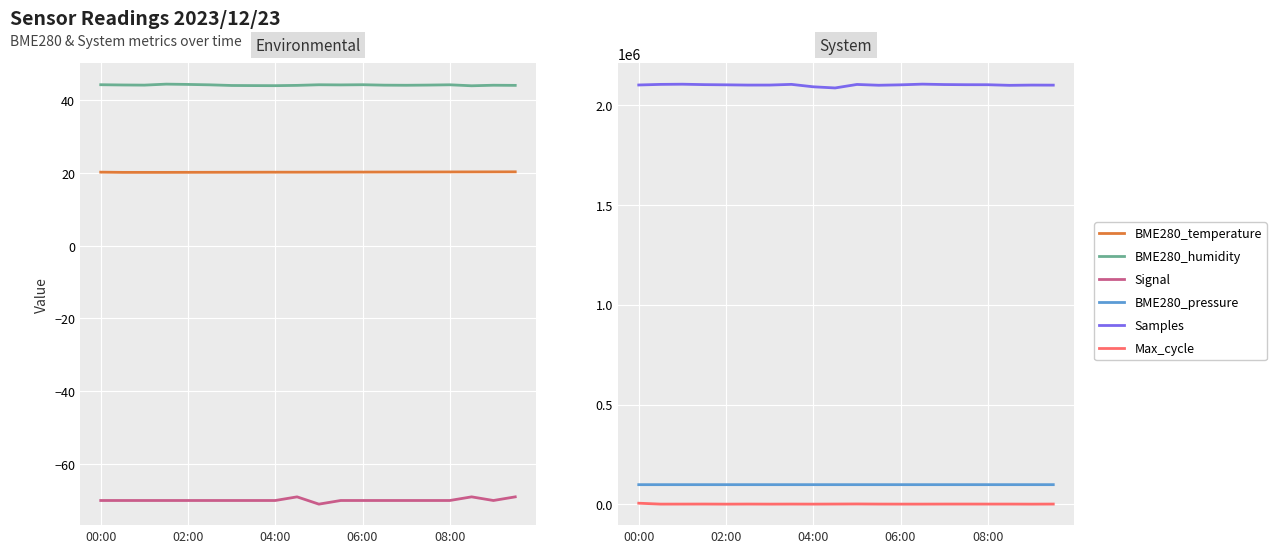

What is the approximate value of BME280_temperature at 06:00?

20.2